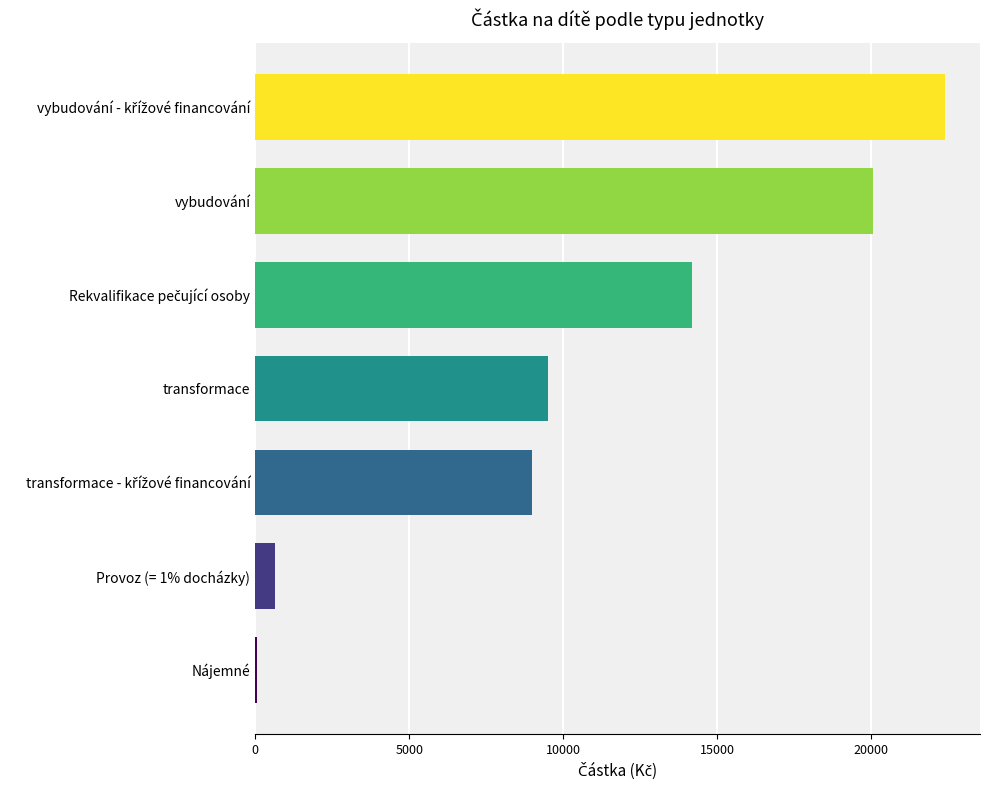

The chart shows a value of 20053 at vybudování. True or false?

True